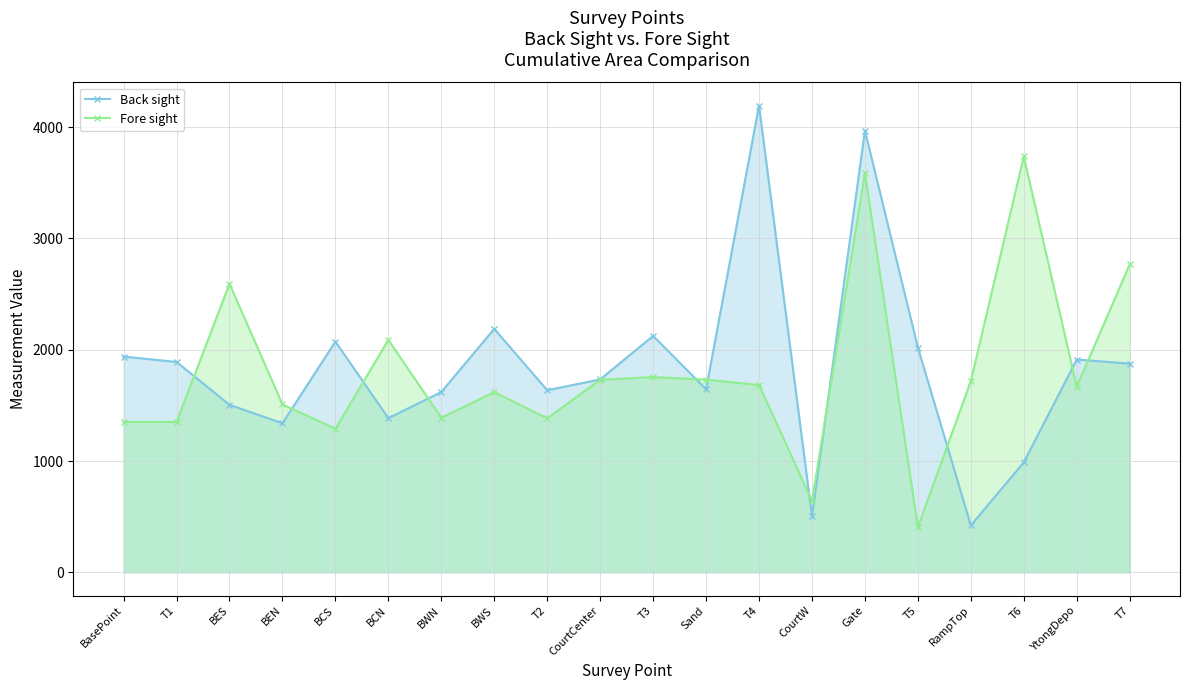

Which series ends up on top after the final intersection of Back sight and Fore sight?

Fore sight